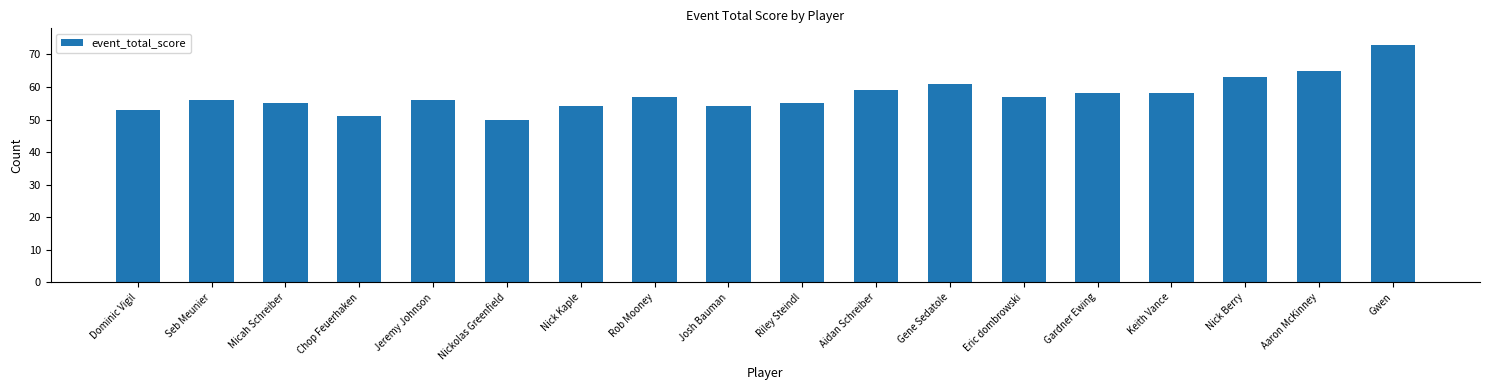

How many bars are there in total?

18